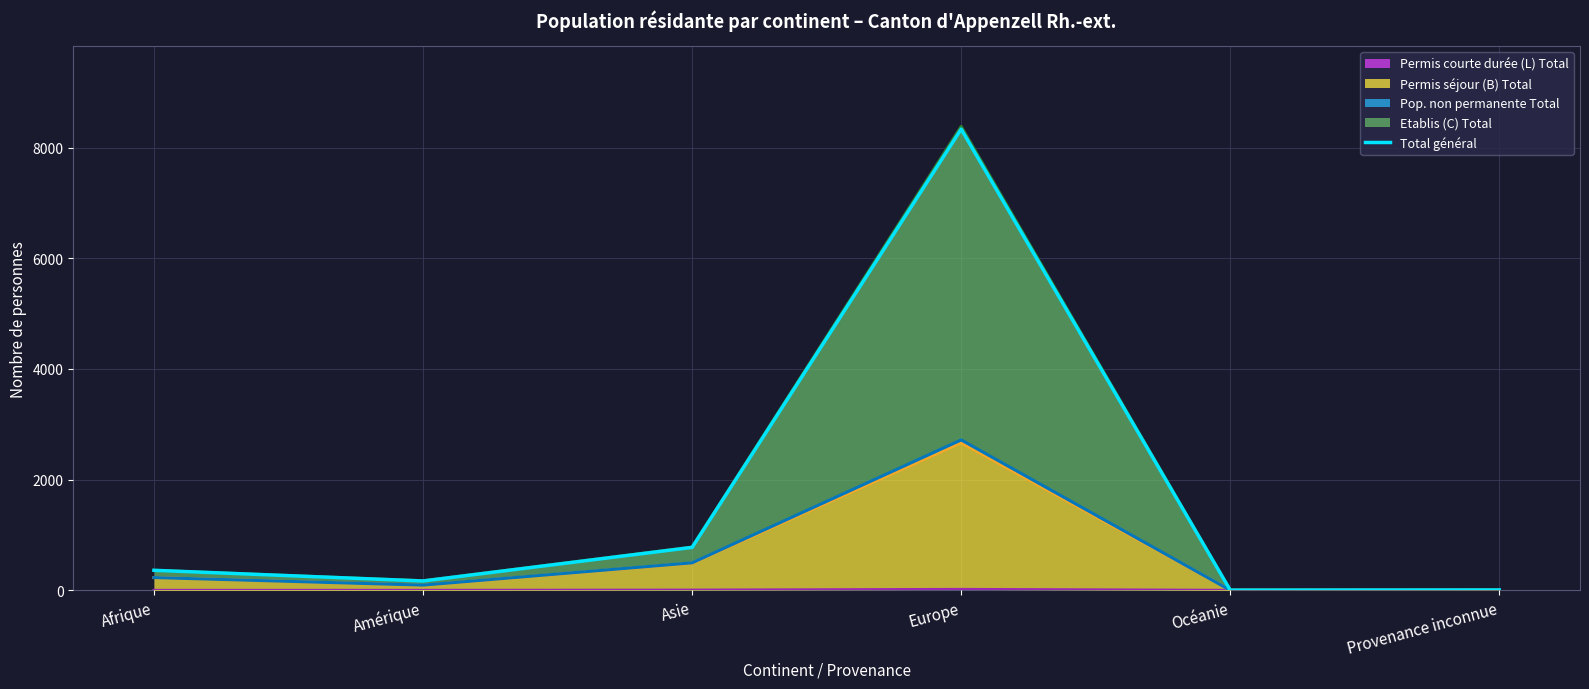

What is the change in value from Europe to Provenance inconnue?

-8328